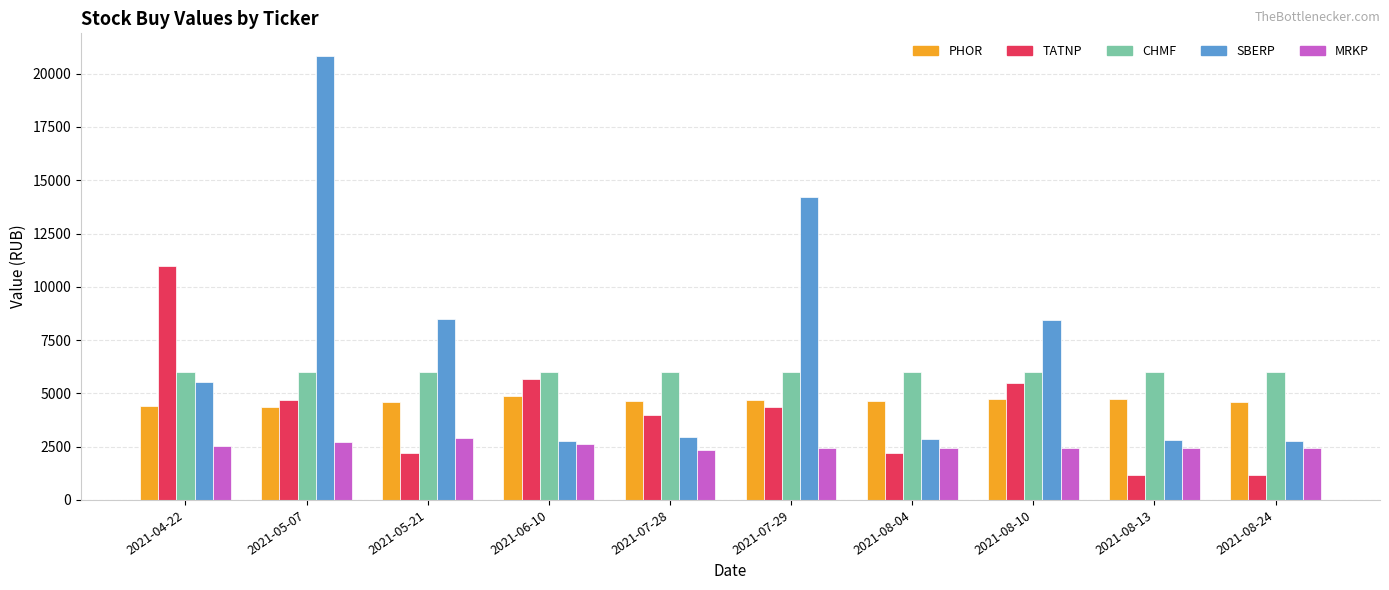

What is the difference between the maximum and minimum values in the SBERP series?

18080.6